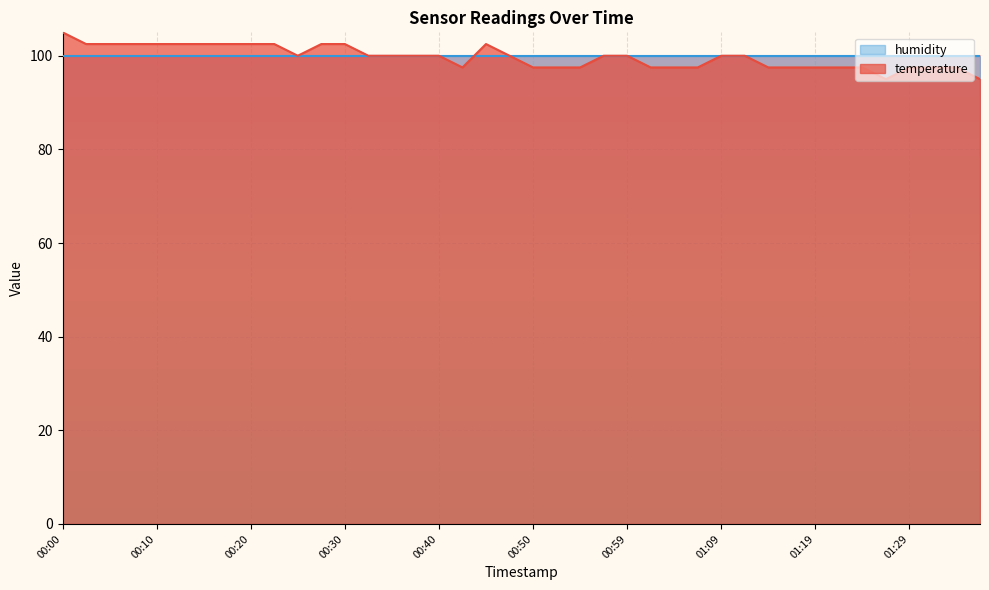

What is the lowest value of the humidity series?

99.9